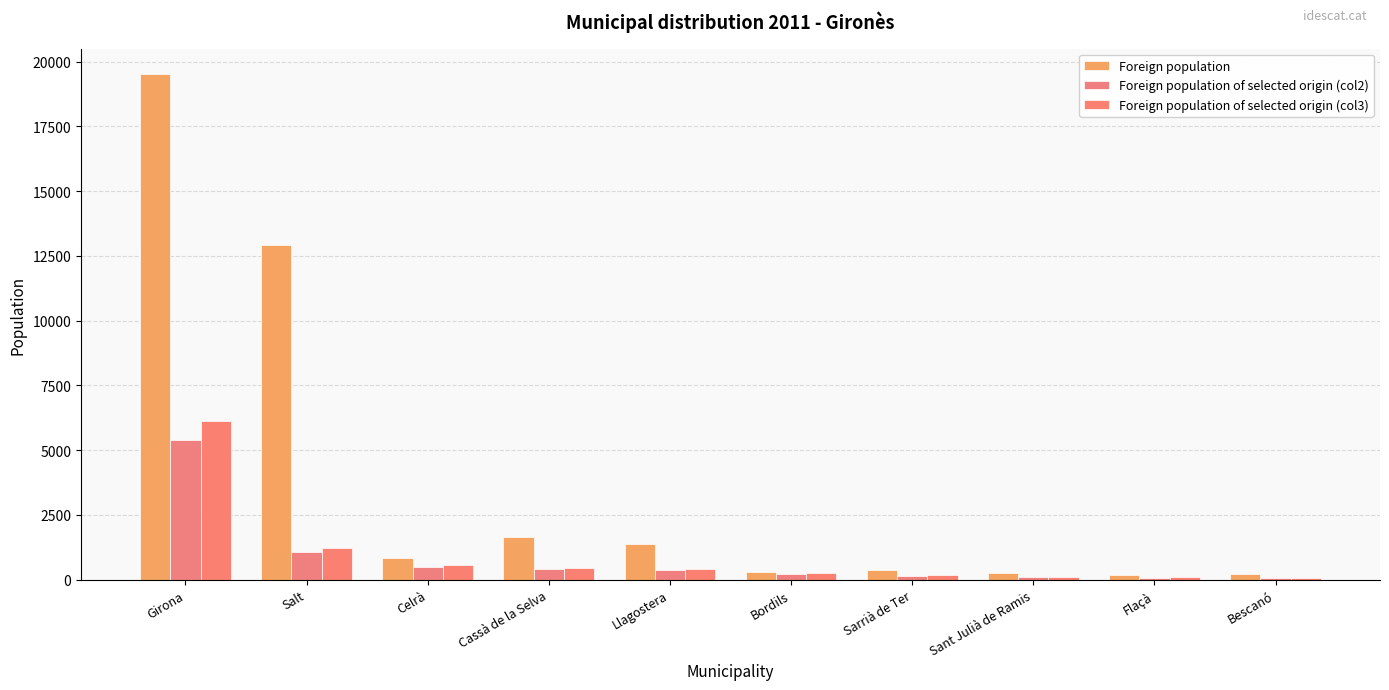

What is the label of the 3rd bar from the left?

Celrà